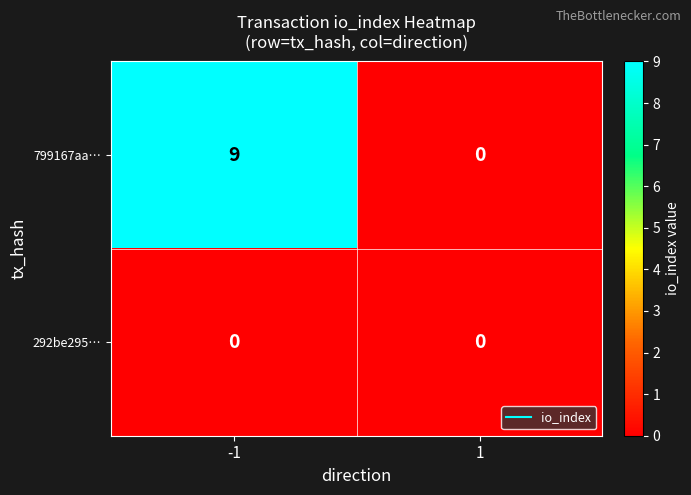

What is the sum of all 799167aa… values?

9